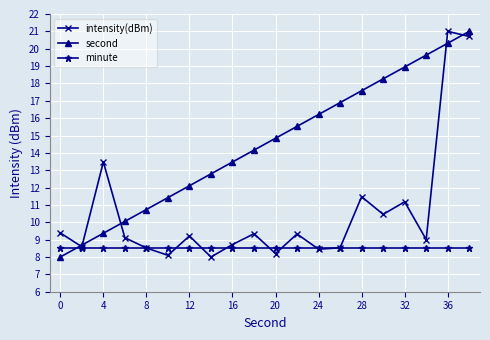

Rank the series by their average value, from lowest to highest.

minute, intensity(dBm), second